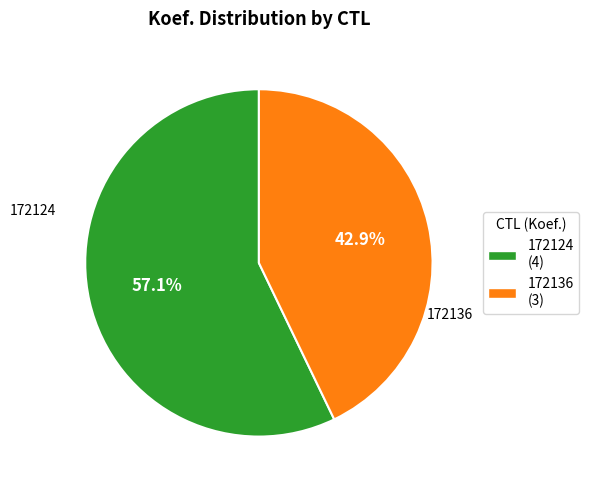

Rank the categories by value from lowest to highest.

172136, 172124